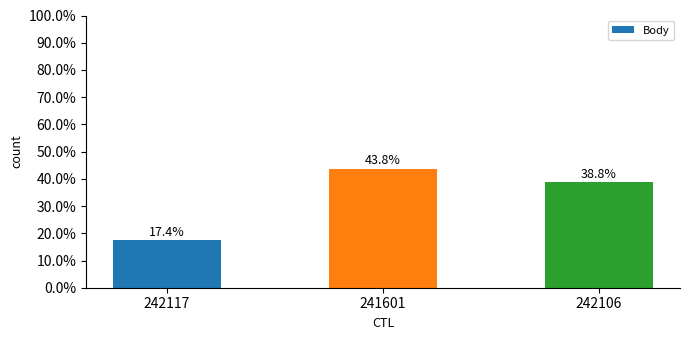

Where does the data first go above 38?

241601